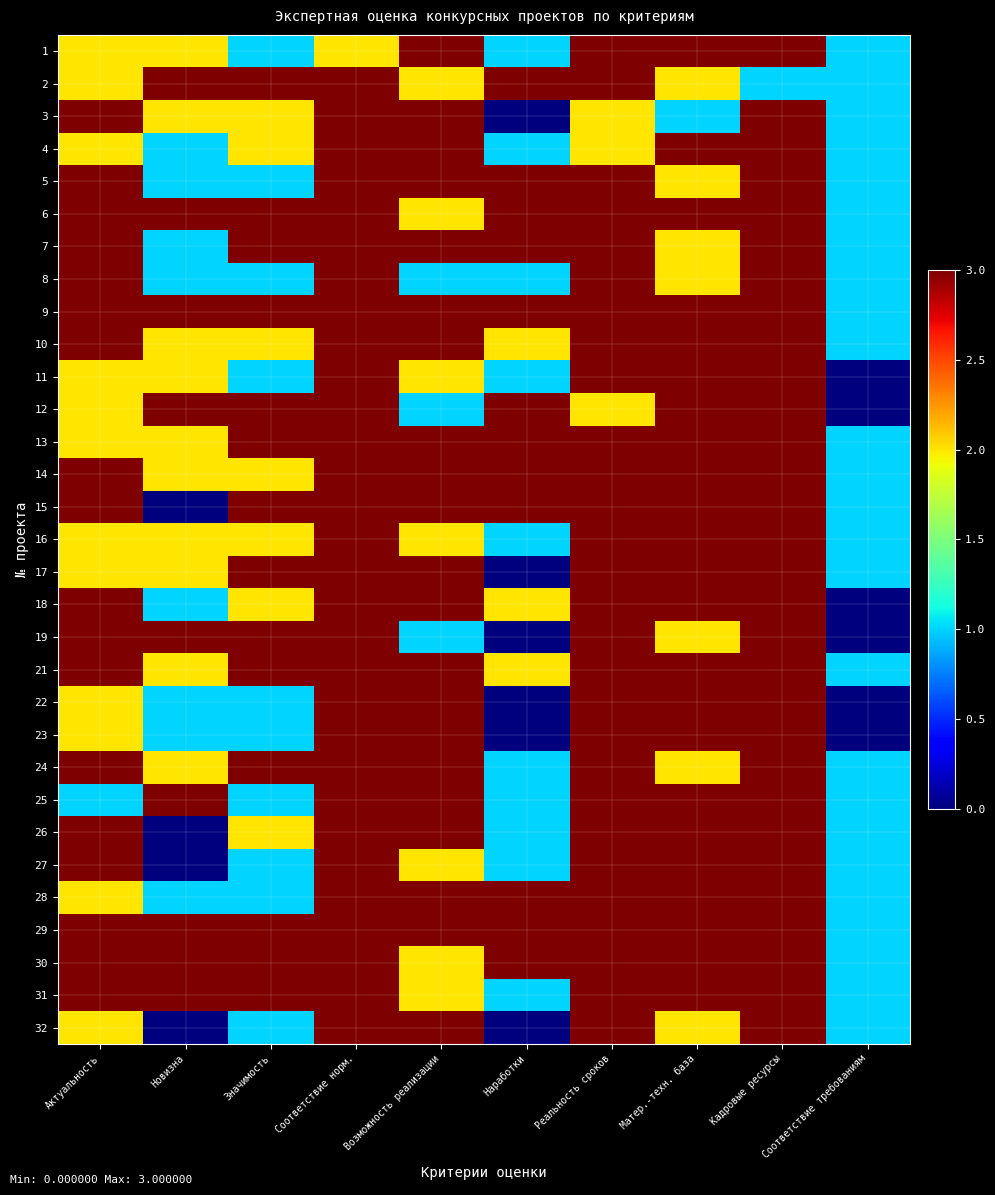

Between Возможность реализации and Реальность сроков, which is larger?

Возможность реализации